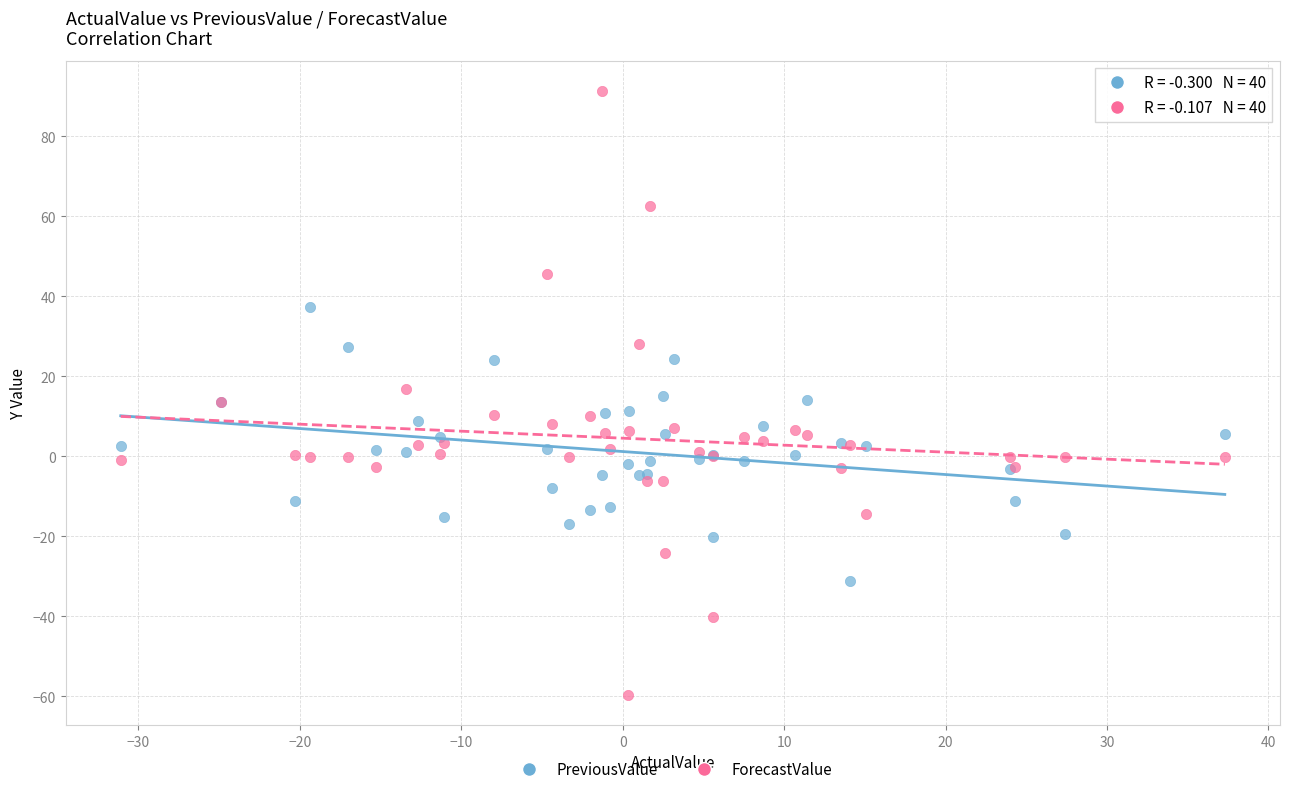

Which series reaches the minimum Y coordinate?

ForecastValue